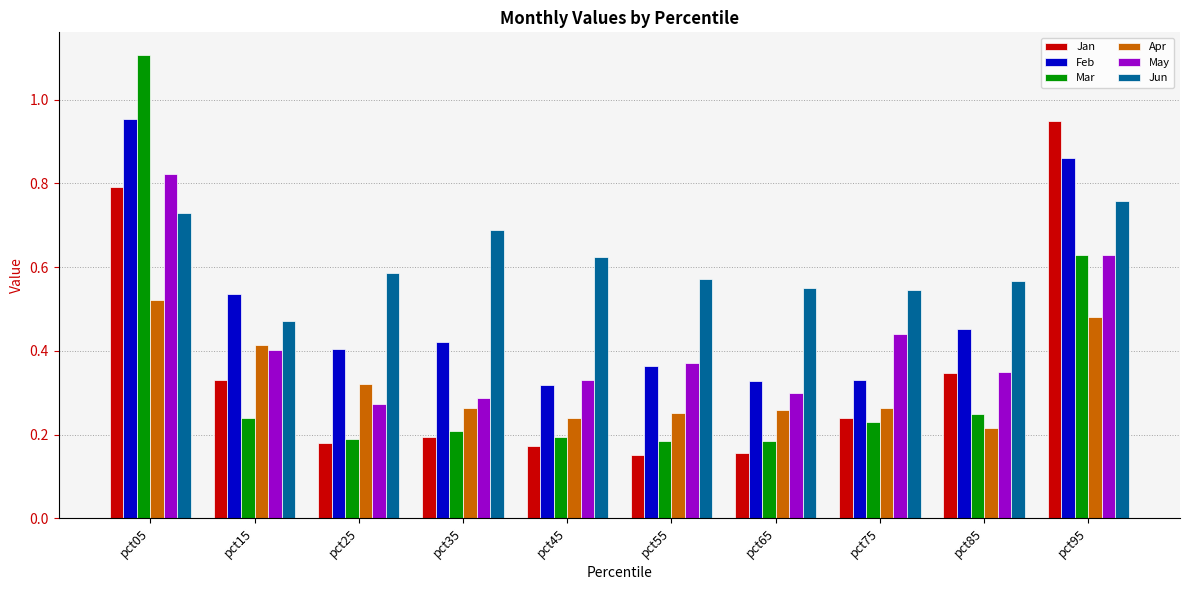

At which category is the sum across all series the highest?

pct05